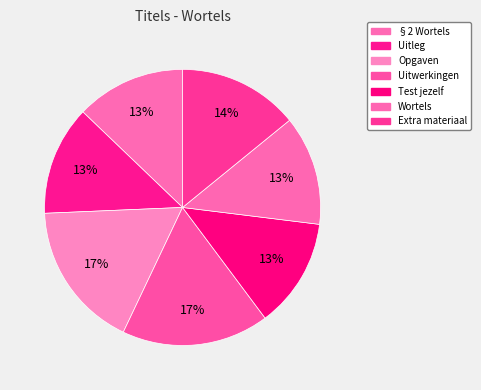

Count the number of slices in the pie.

7